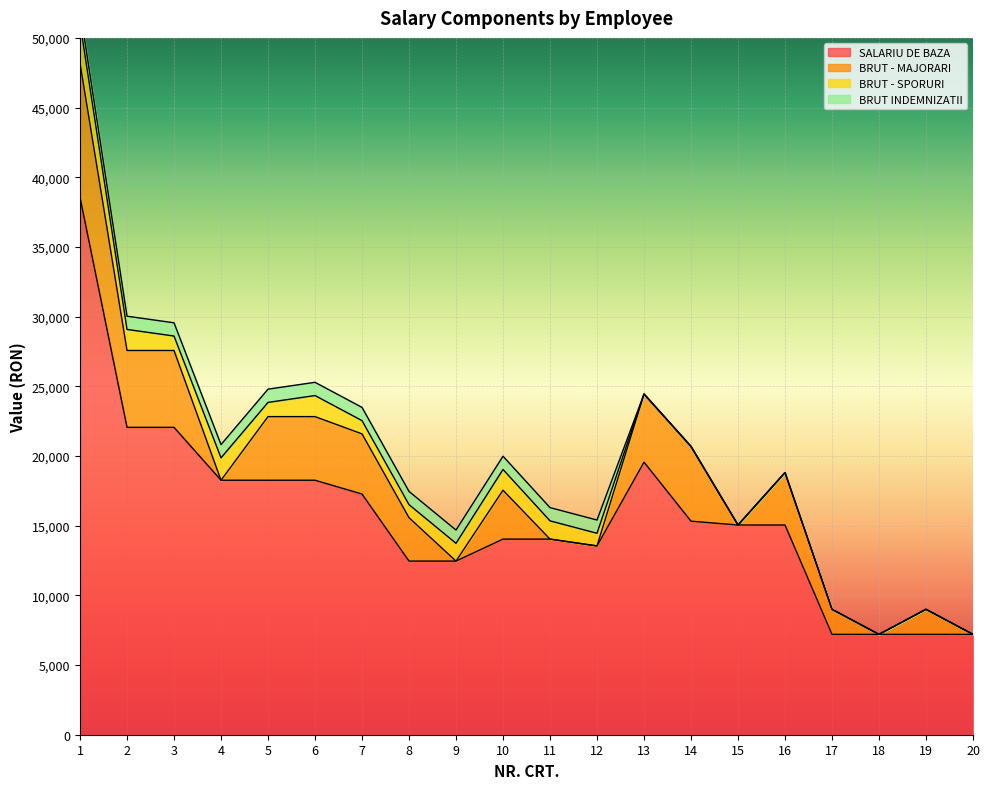

Reading right to left, transcribe all the data shown in this chart.

SALARIU DE BAZA: 7200	7200	7200	7200	15048	15048	15323	19558	13547	14037	14037	12459	12459	17270	18260	18260	18260	22055	22055	38555
BRUT - MAJORARI: 0	1800	0	1800	3762	0	5363	4890	0	0	3509	0	3115	4318	4565	4565	0	5514	5514	9639
BRUT - SPORURI: 0	0	0	0	0	0	0	0	907	1309	1487	1275	934	949	1512	1020	1606	1038	1512	2884
BRUT INDEMNIZATII: 0	0	0	0	0	0	0	0	950	950	950	950	950	950	950	950	950	950	950	950